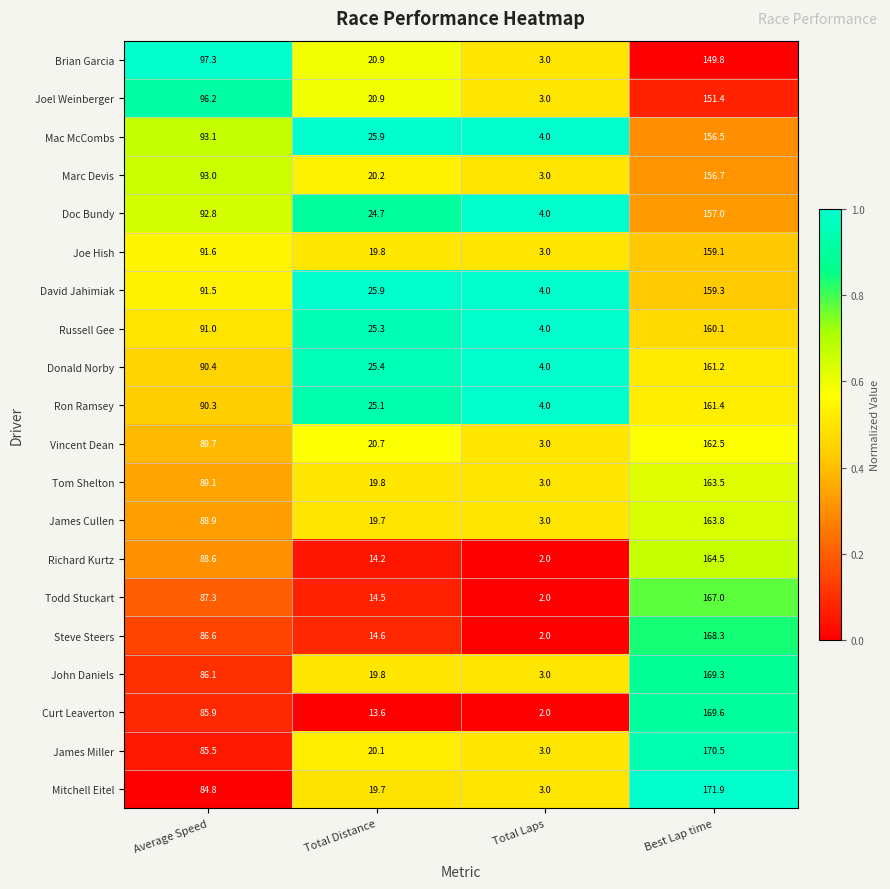

List the series in order of their peak value, lowest first.

Brian Garcia, Joel Weinberger, Mac McCombs, Marc Devis, Doc Bundy, Joe Hish, David Jahimiak, Russell Gee, Donald Norby, Ron Ramsey, Vincent Dean, Tom Shelton, James Cullen, Richard Kurtz, Todd Stuckart, Steve Steers, John Daniels, Curt Leaverton, James Miller, Mitchell Eitel